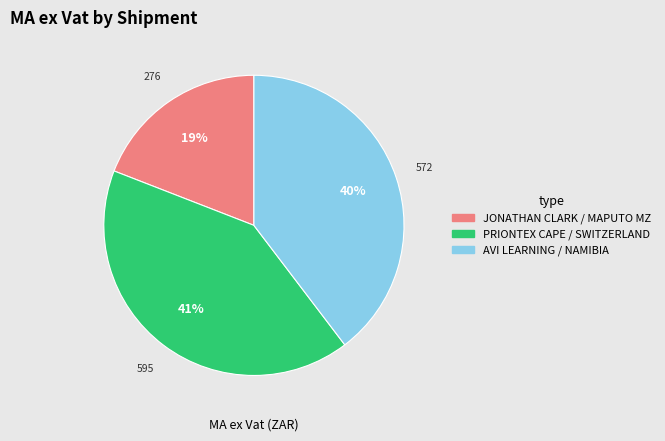

To the nearest percent, what is the difference between the JONATHAN CLARK / MAPUTO MZ and PRIONTEX CAPE / SWITZERLAND slice percentages?

22%